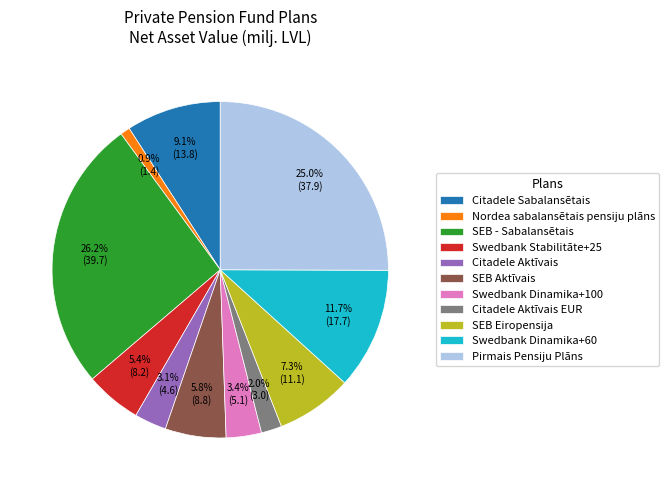

What is the largest slice in the pie chart?

SEB - Sabalansētais